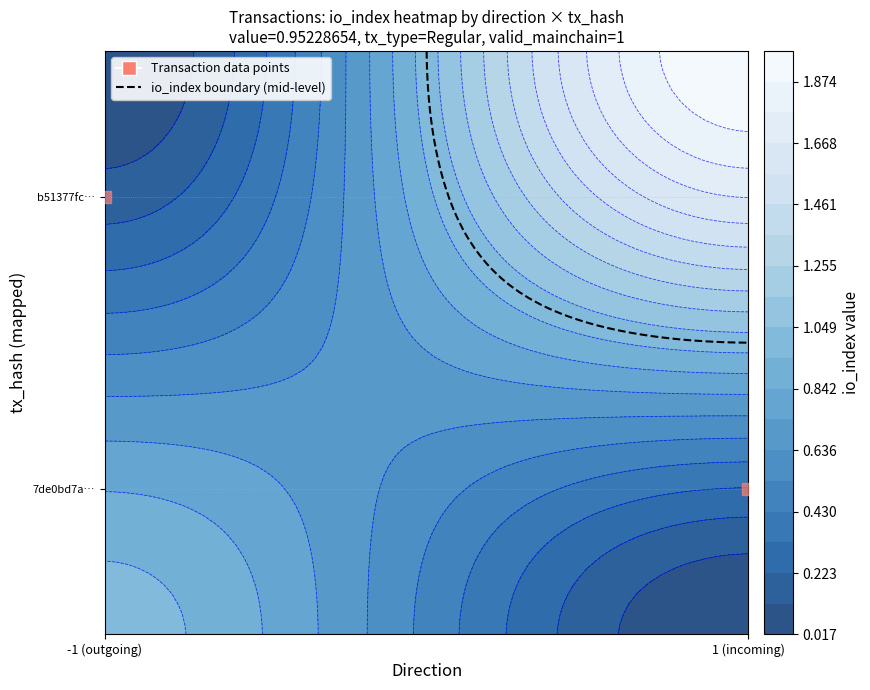

What is the difference between the values at -1 (outgoing) and 1 (incoming)?

1.0